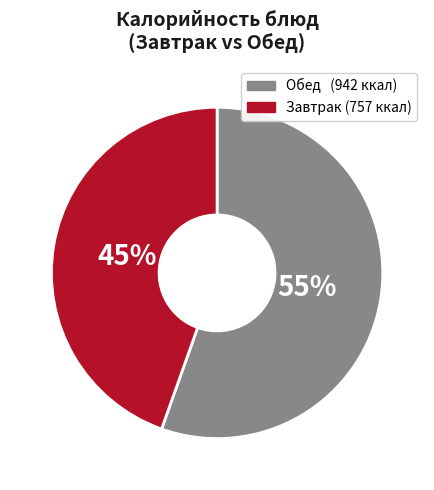

Does any single category account for the majority?

Yes